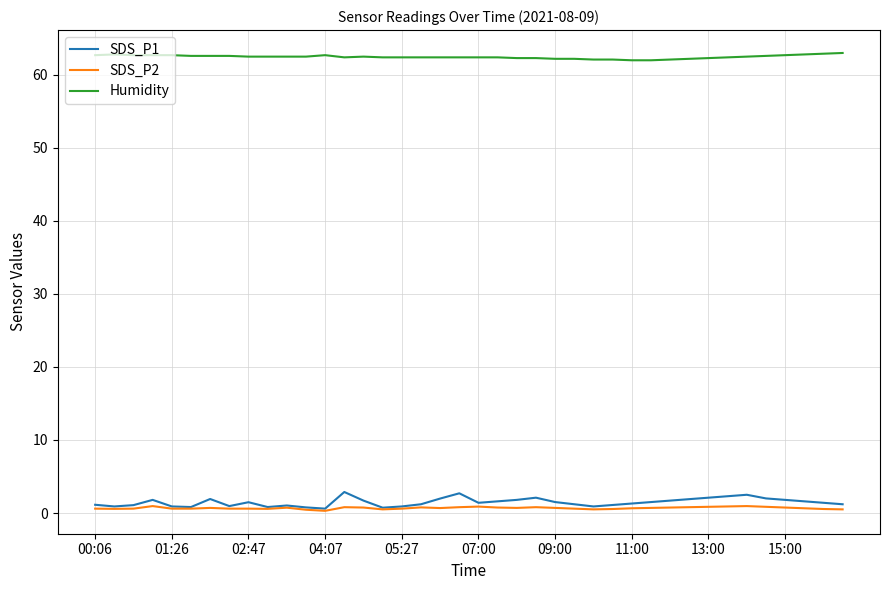

Which series has the largest total across all categories?

Humidity